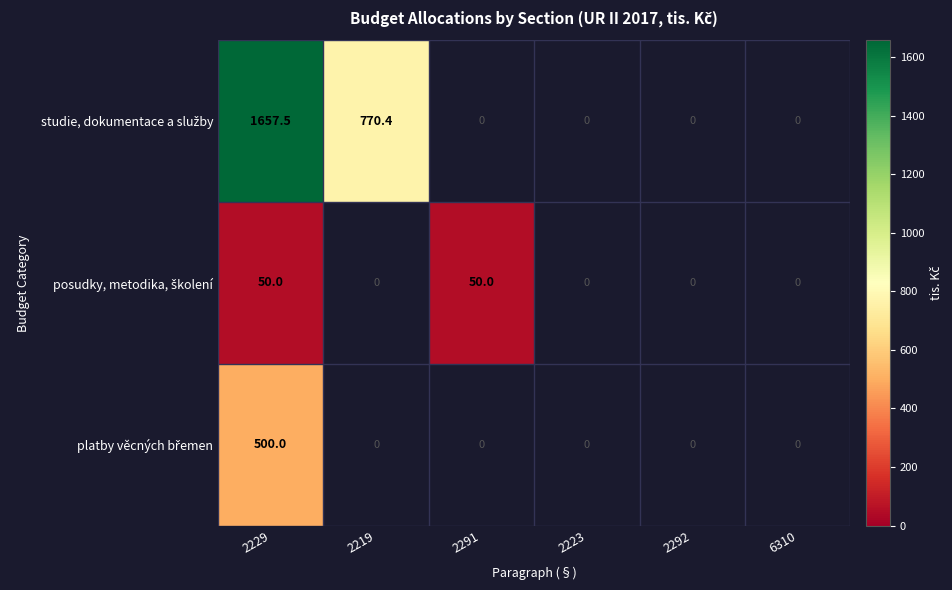

At how many categories does at least one series exceed 1091?

1